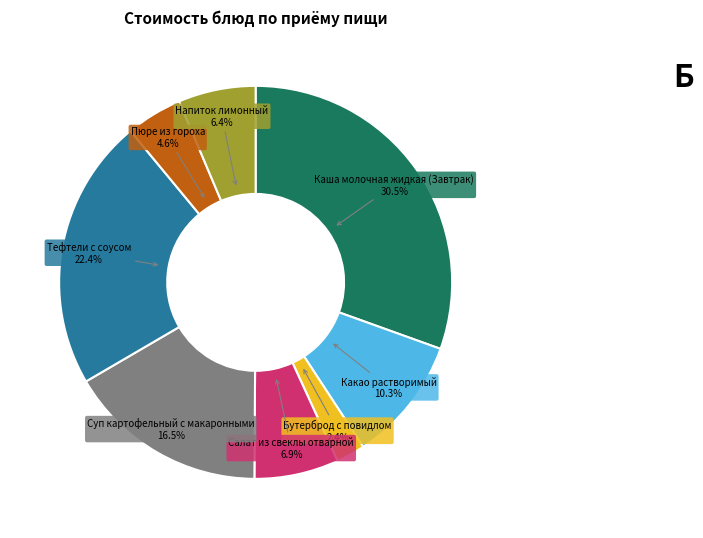

Which slice is the smallest?

Бутерброд с повидлом